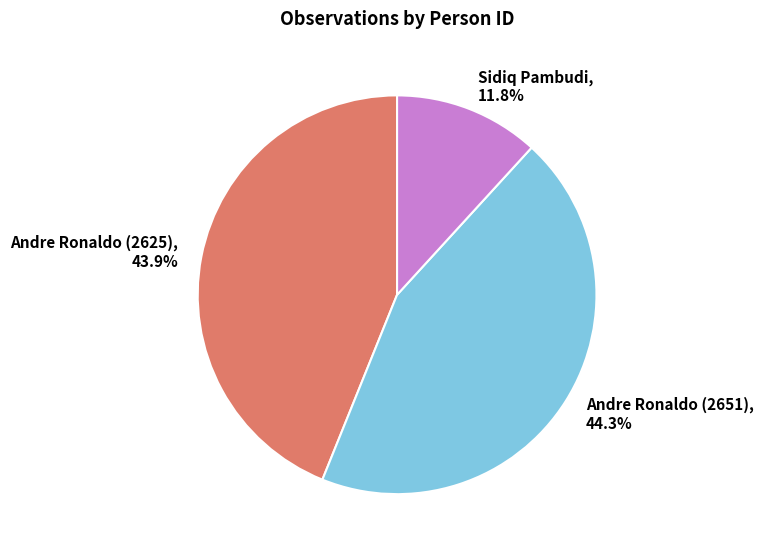

Does Sidiq Pambudi represent more than half of the total?

No